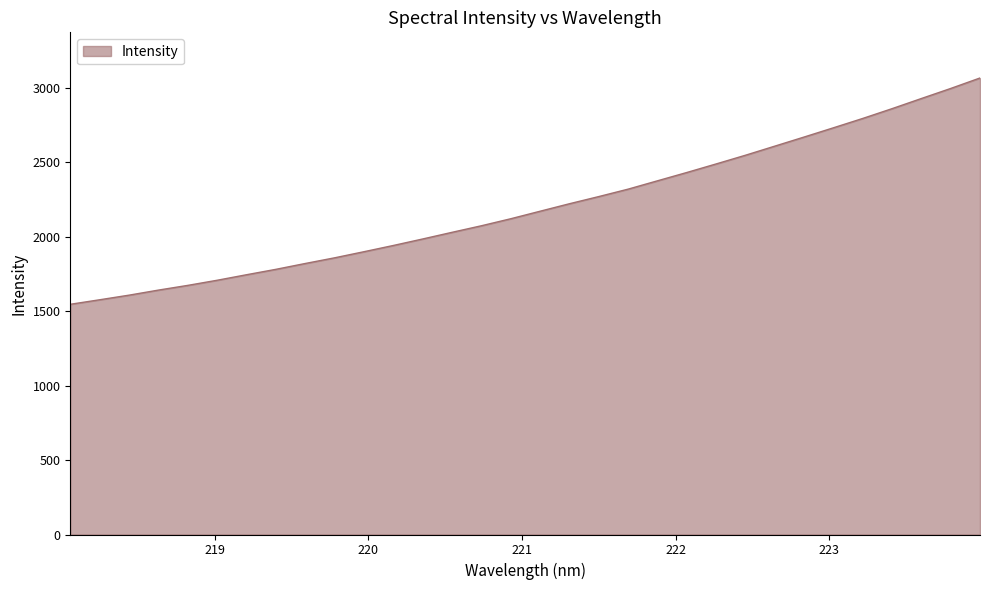

What is the minimum value shown in the chart?

1546.5